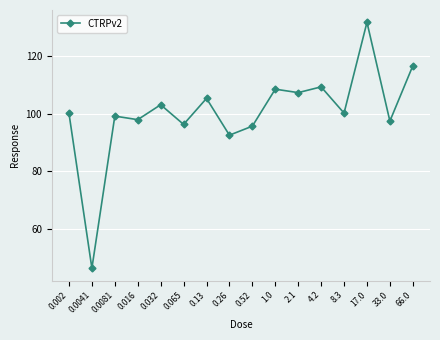

How many data points does each series have?

16